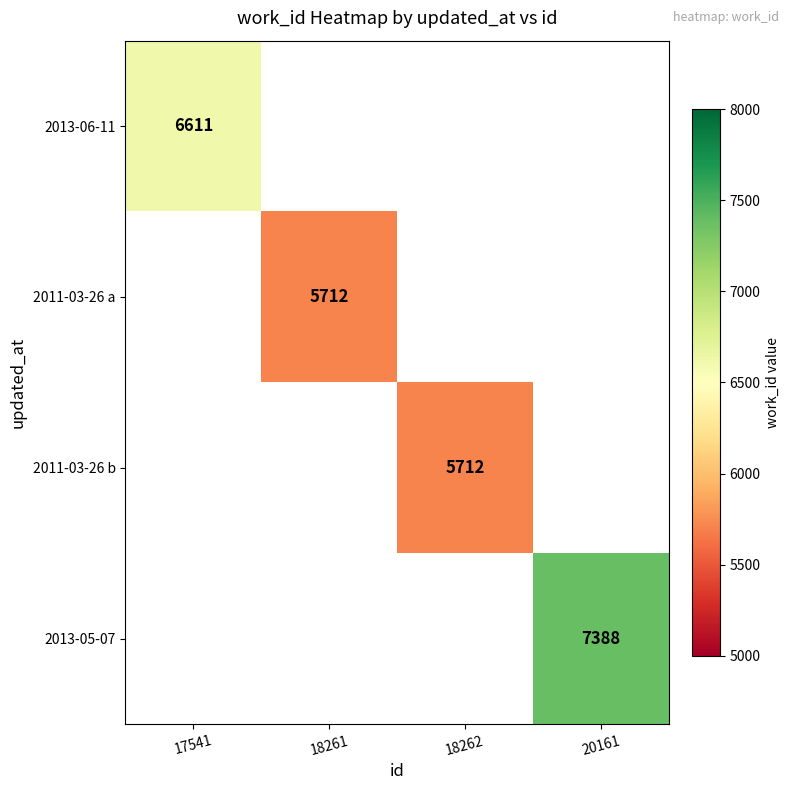

Which category has the lowest value across all series?

18261